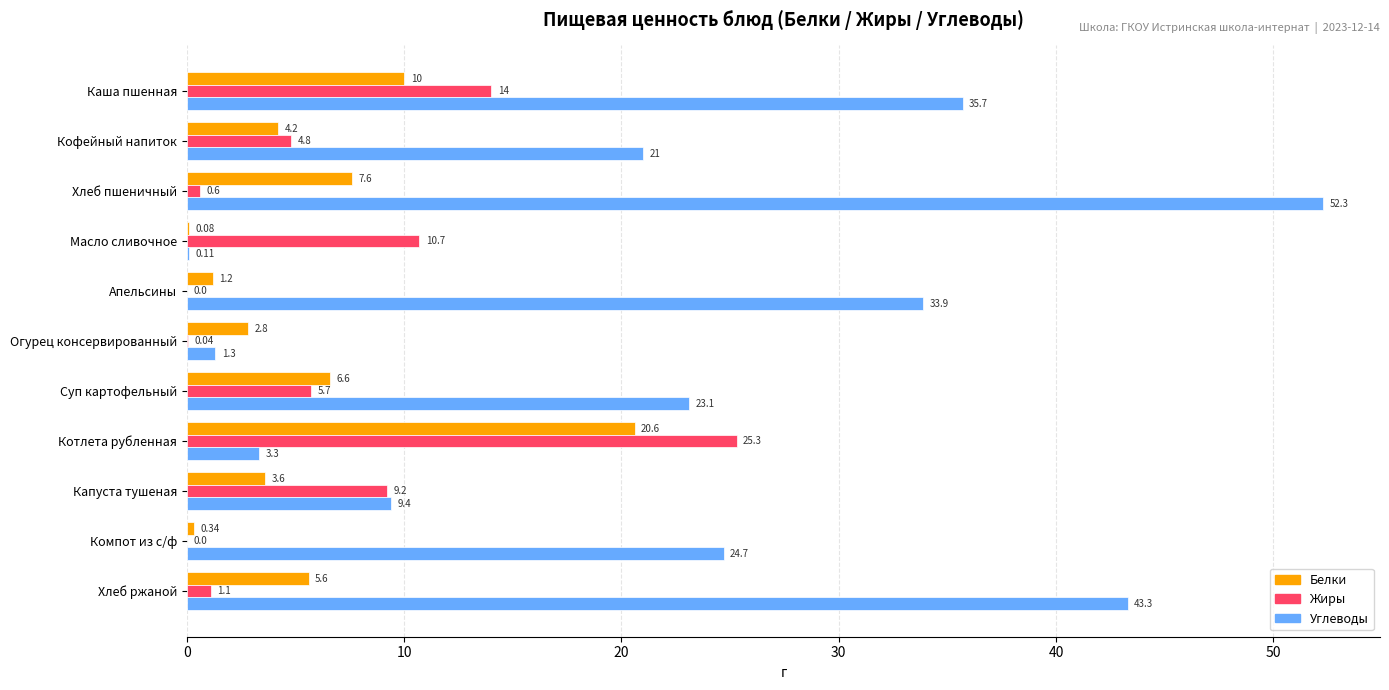

What is the total value across all series at Компот из с/ф?

25.0